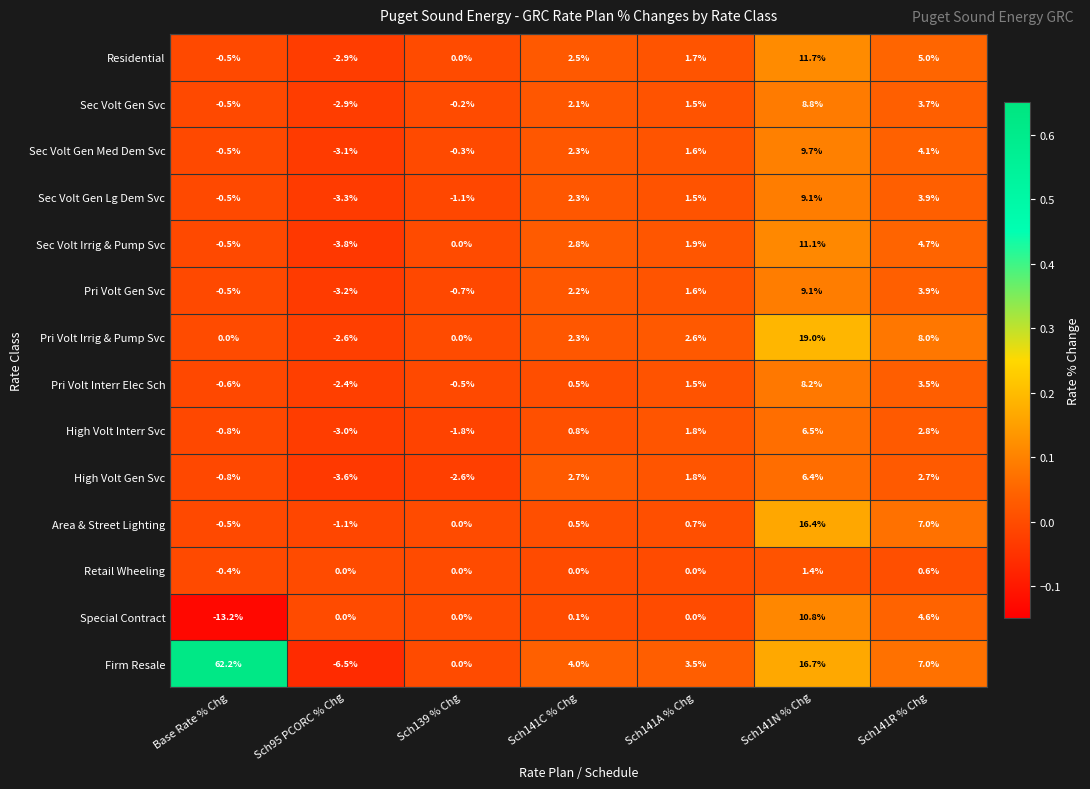

What is the greatest value displayed?

62.2